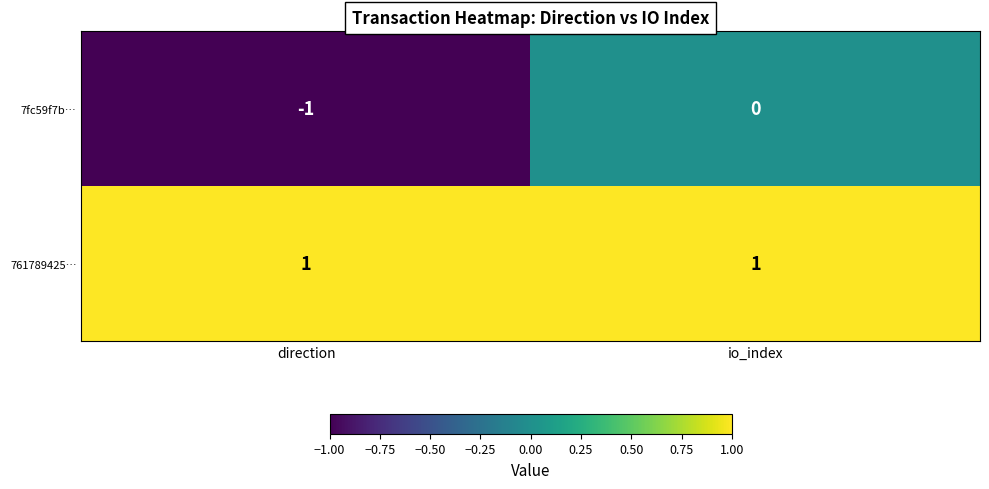

What is the smallest value displayed?

-1